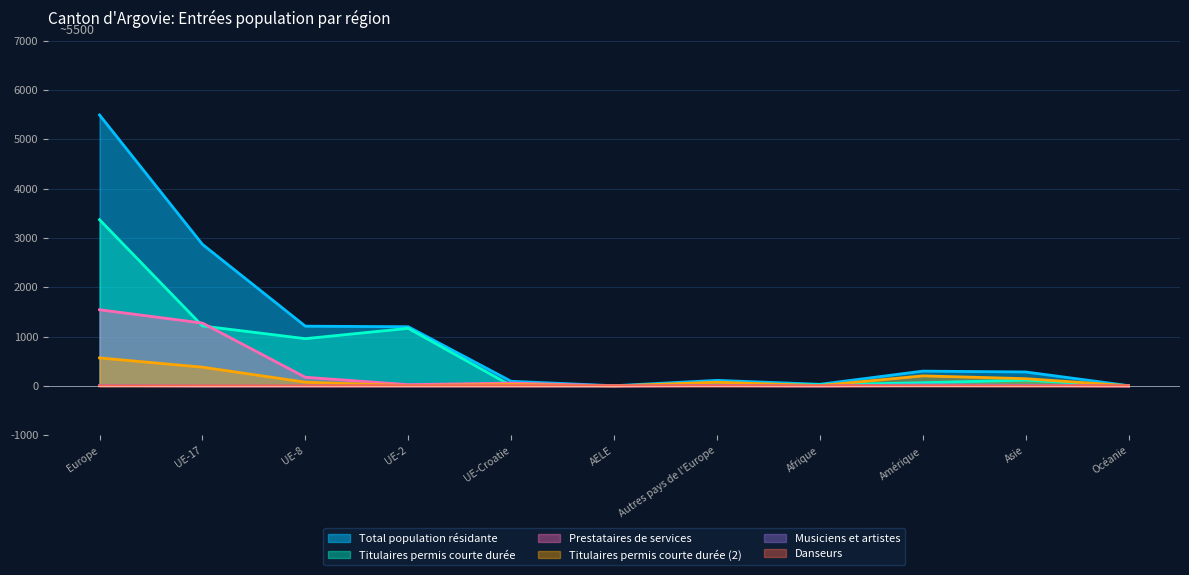

What is the maximum value shown in the chart?

5491